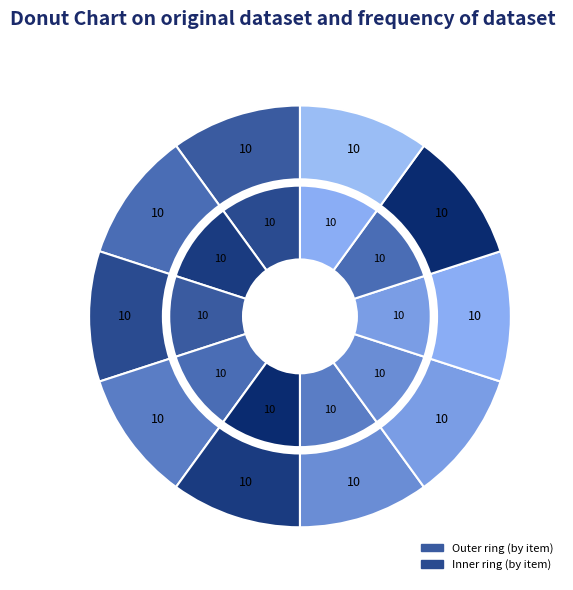

To the nearest percent, what percentage of the pie is Still image; Group portraits?

10%